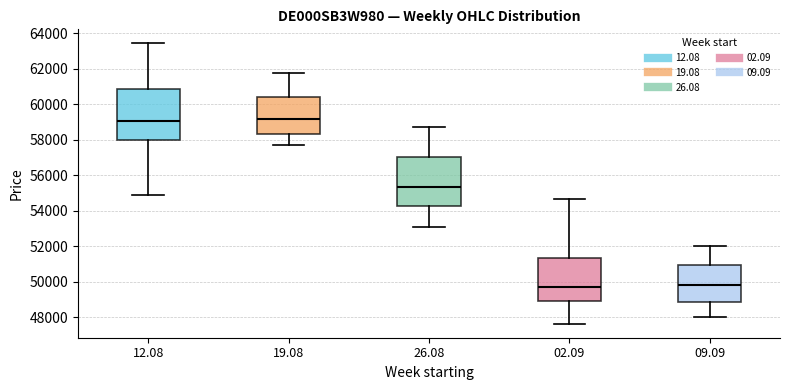

Reading left to right, transcribe this box plot: for each box, give where its median line is, the range the box spans, and where its two whiskers end, as read against the y-axis. The values are not printed on the chart, so give them approximately, as read against the axis.

12.08: median 59000, box 58000 to 60800, whiskers 54800 to 63400
19.08: median 59200, box 58400 to 60400, whiskers 57600 to 61800
26.08: median 55400, box 54200 to 57000, whiskers 53000 to 58800
02.09: median 49800, box 48800 to 51400, whiskers 47600 to 54600
09.09: median 49800, box 48800 to 51000, whiskers 48000 to 52000